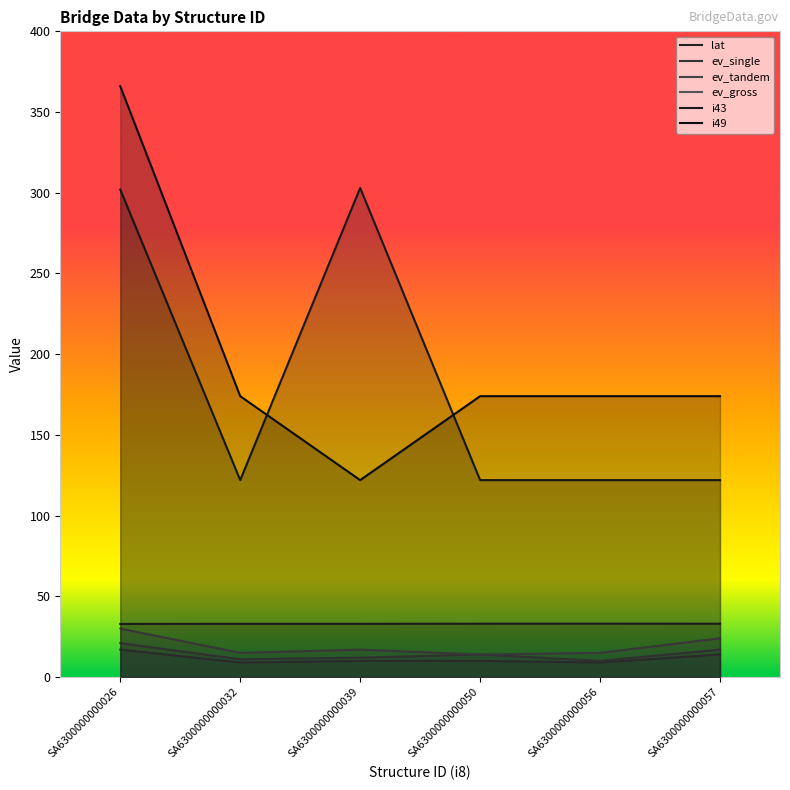

What is the sum of the lat values at SA6300000000057 and SA6300000000039?

66.0